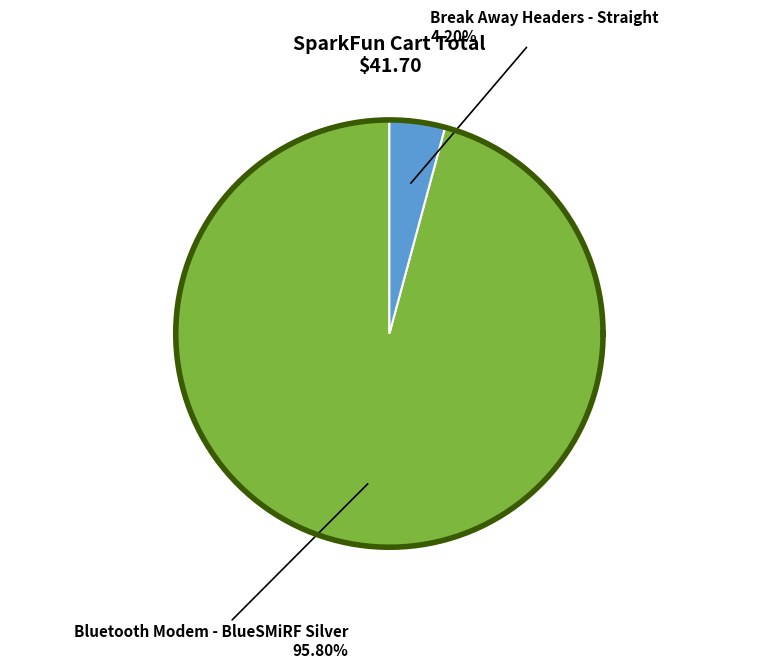

Which slice represents more than half of the pie?

Bluetooth Modem - BlueSMiRF Silver